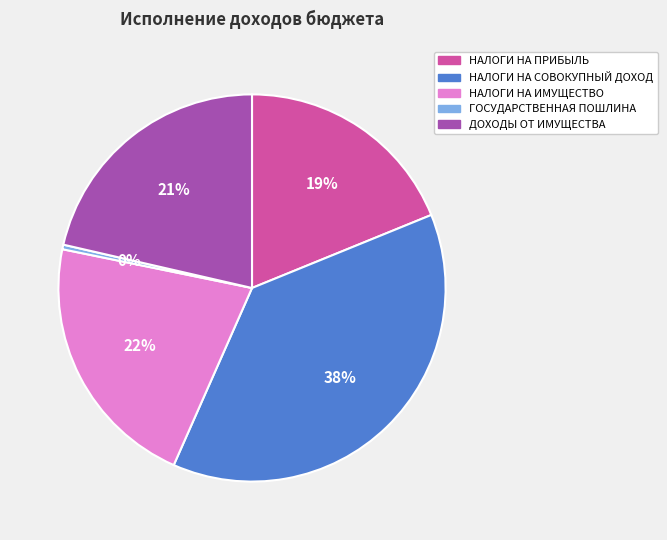

Count the number of slices in the pie.

5